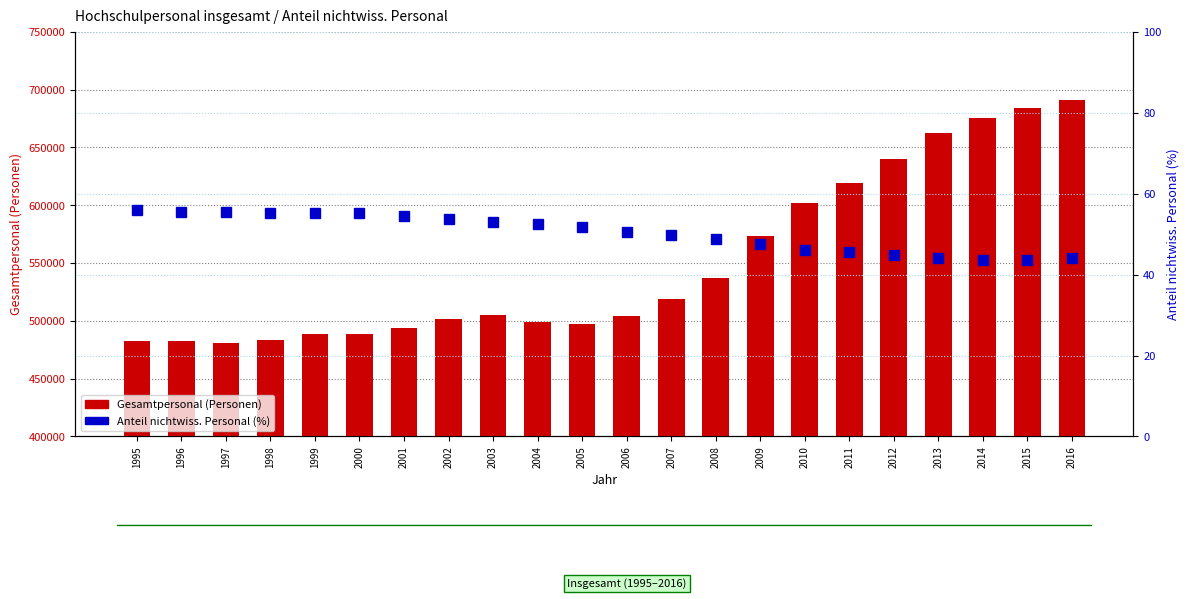

The value of Anteil nichtwiss. Personal (%) at 2006 is 14.9. True or false?

False